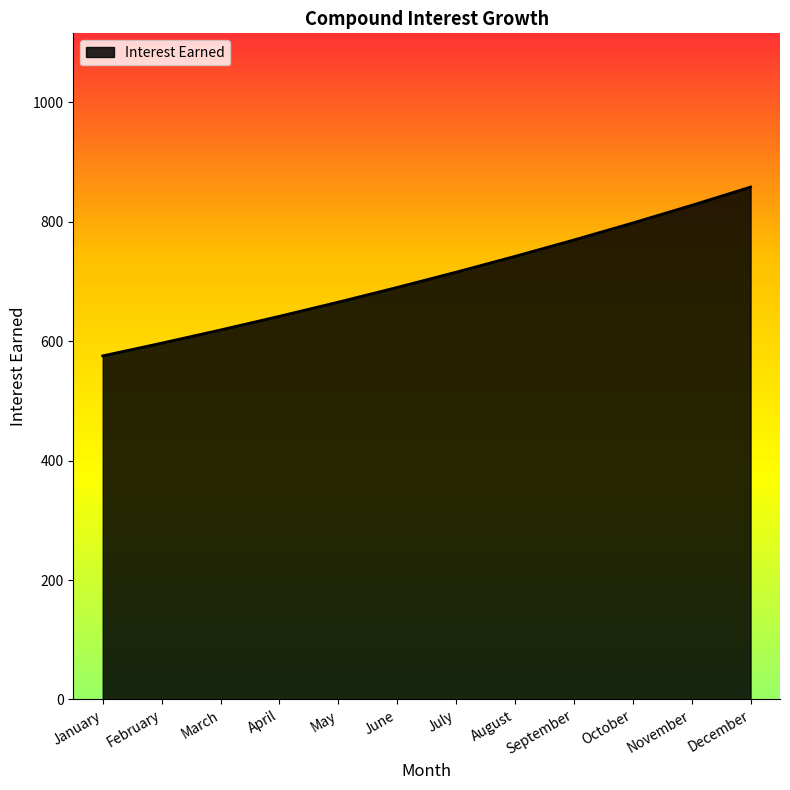

At which label does the data first exceed 715?

July